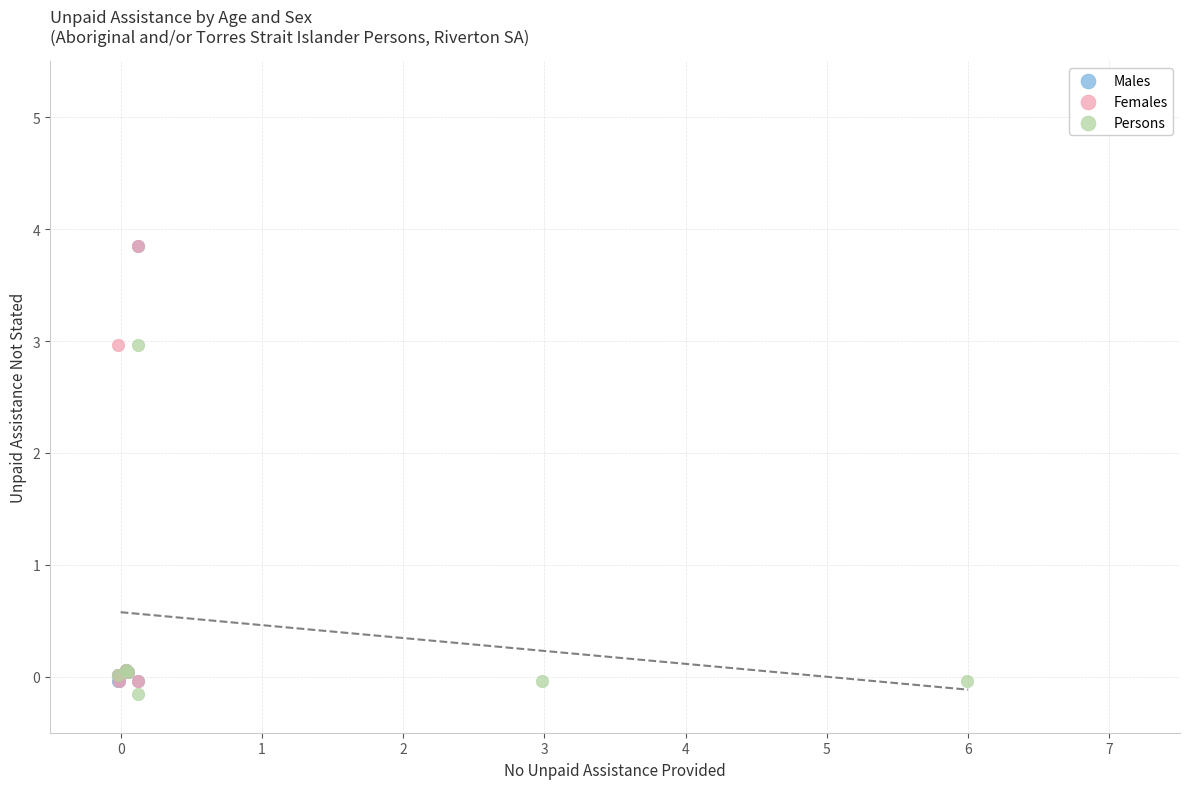

What are all the series names shown in the legend?

Males, Females, Persons